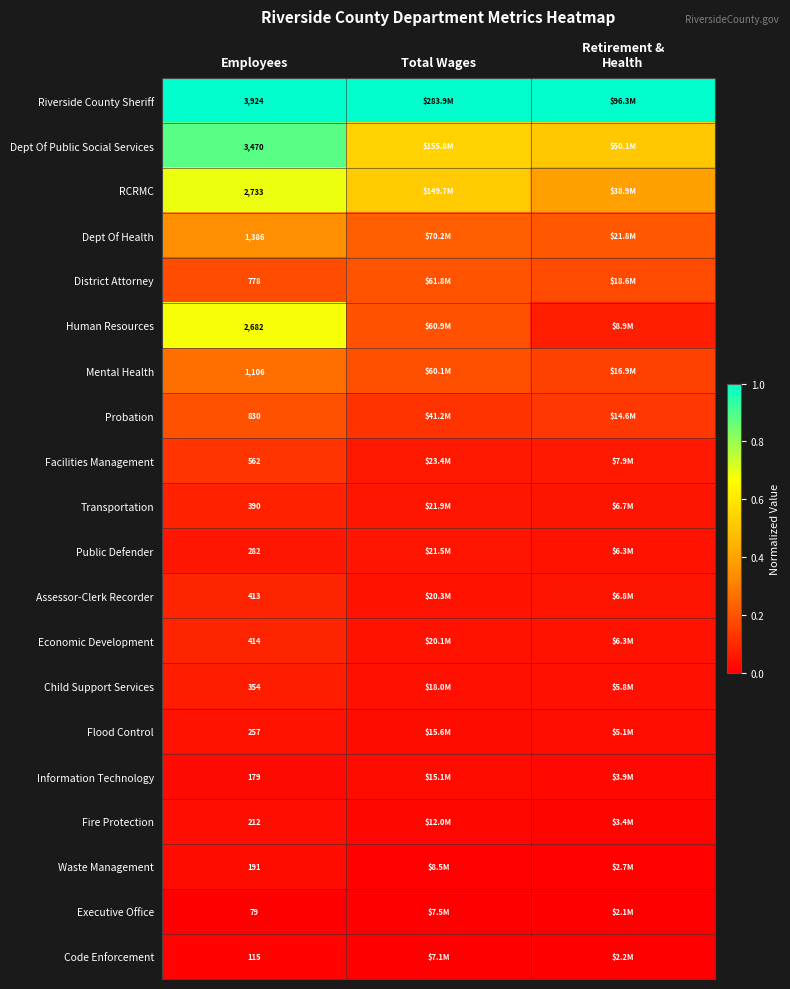

Between Total Wages and Employees, which is larger?

Total Wages